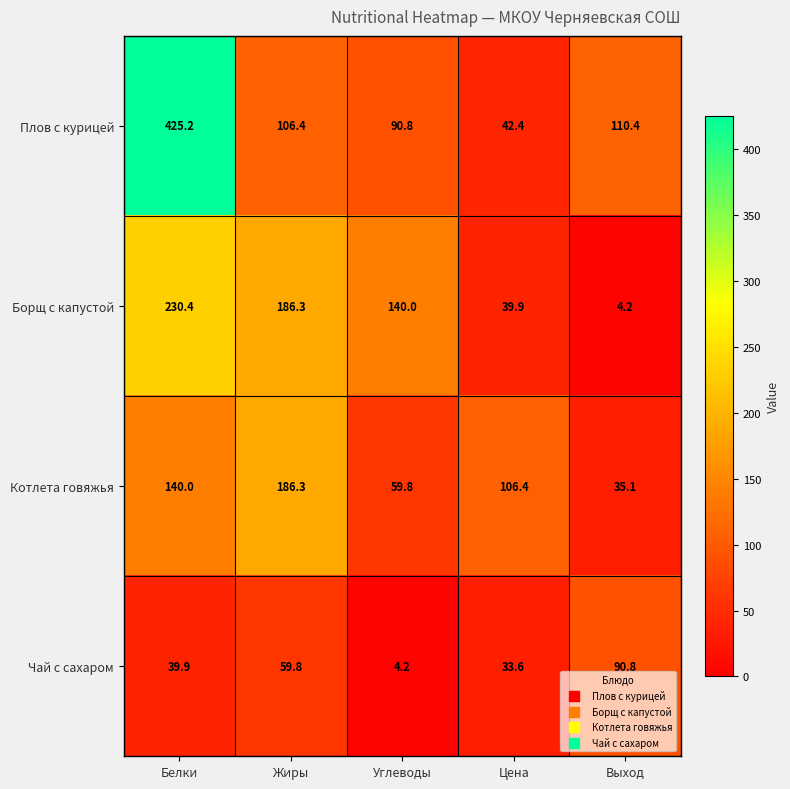

What is the maximum value shown in the chart?

425.2